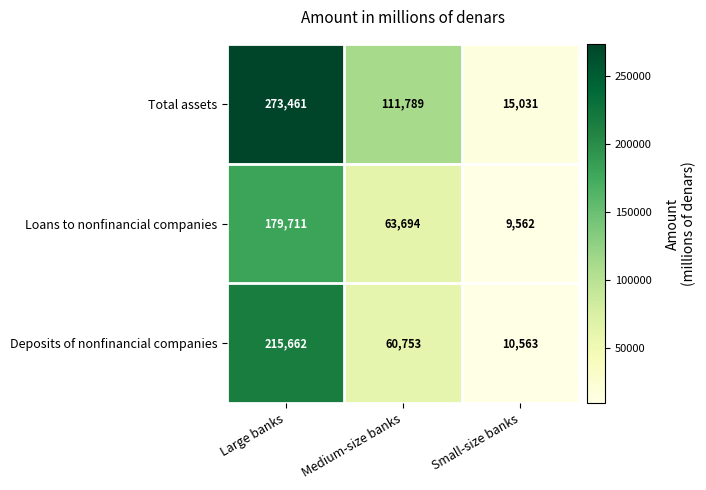

What is the minimum value shown in the chart?

9562